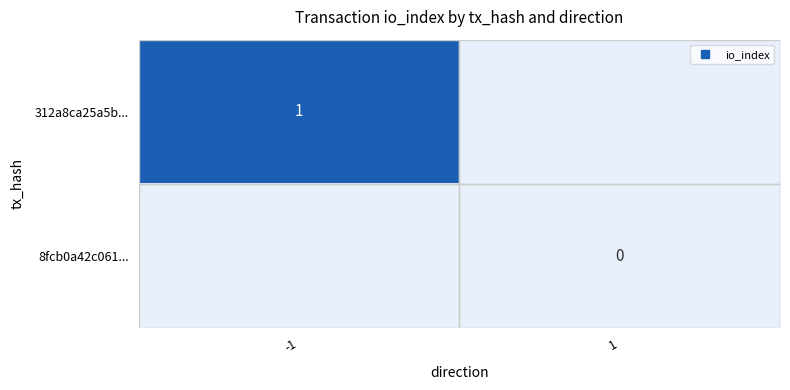

How many positive values does the 312a8ca25a5b... series have?

1